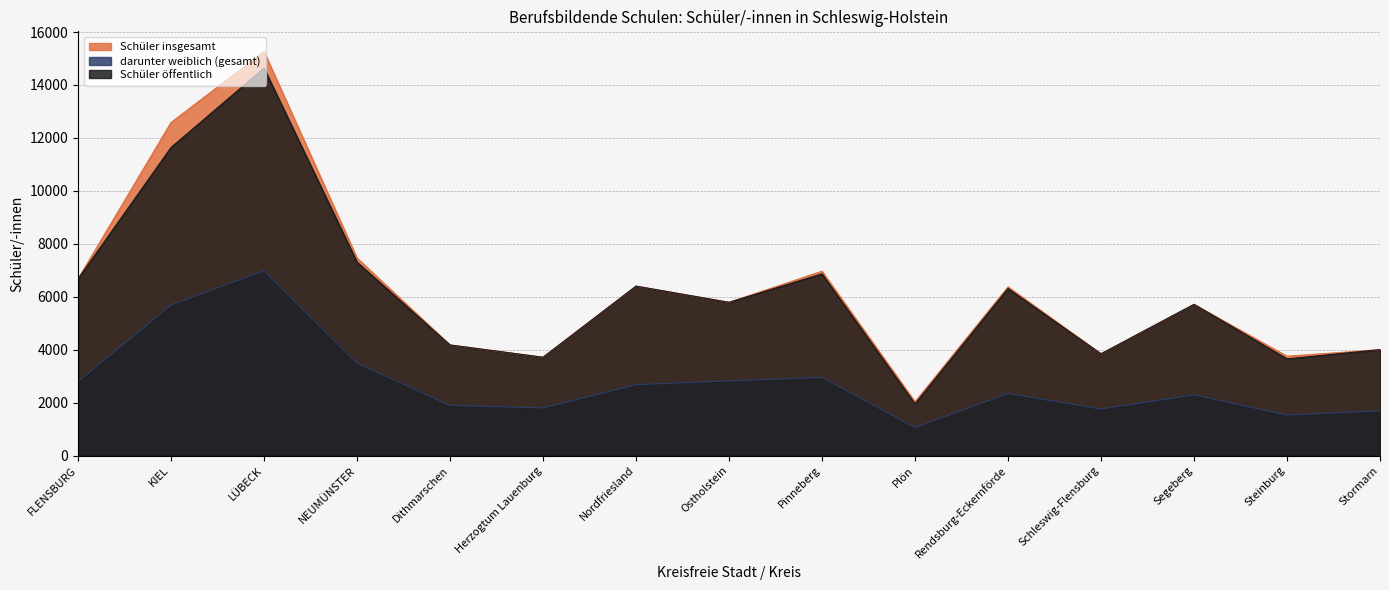

How many interior local peaks does the Schüler öffentlich series have?

5